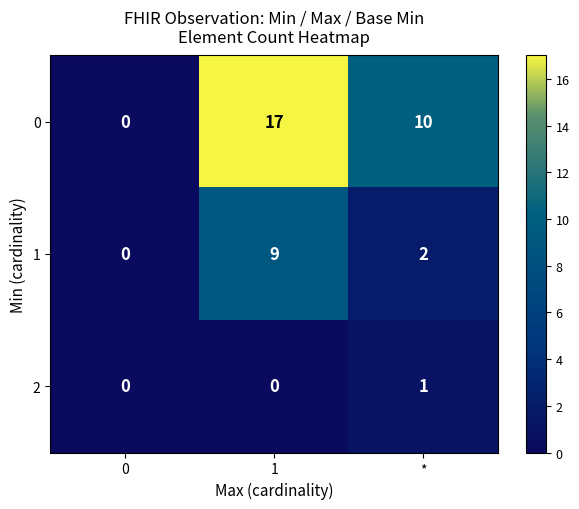

Reading left to right, what are all the values shown in this chart?

0: 0=0	1=17	*=10
1: 0=0	1=9	*=2
2: 0=0	1=0	*=1